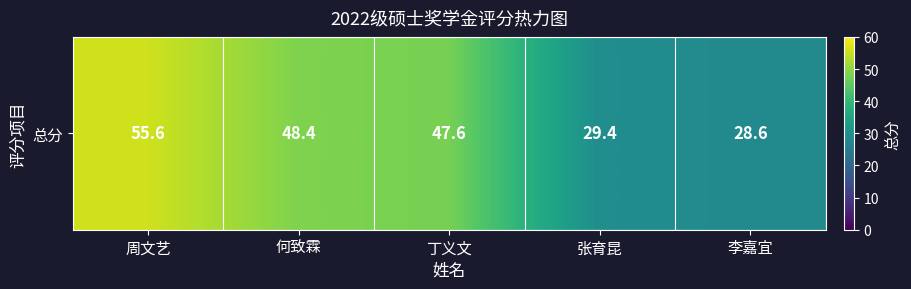

Where does the data first go above 47?

周文艺